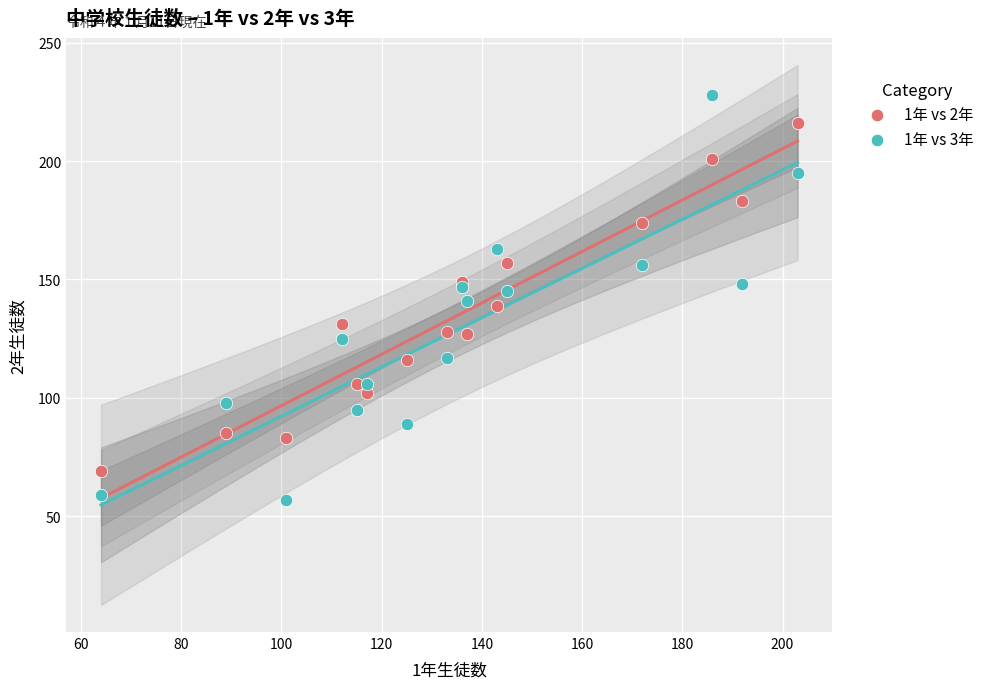

What is the X range (max minus min) for the scatter plot?

139